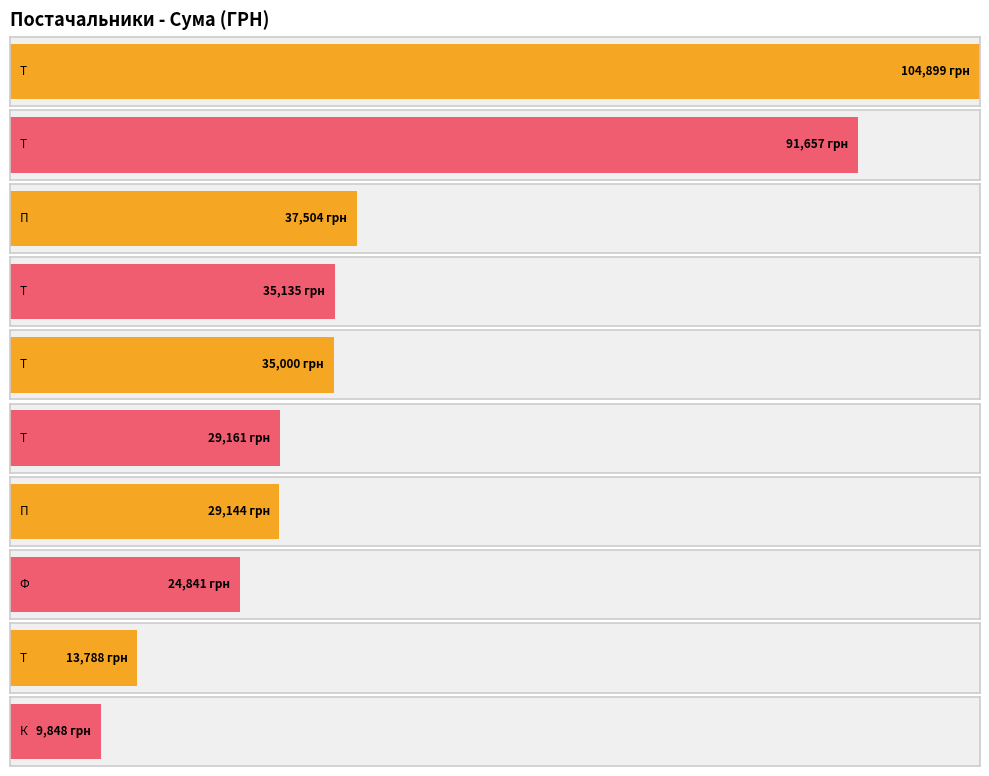

What is the change in value from ТОВ Компанія АНТ-Строй to ФОП Боєвець Н.О.?

-31097.6